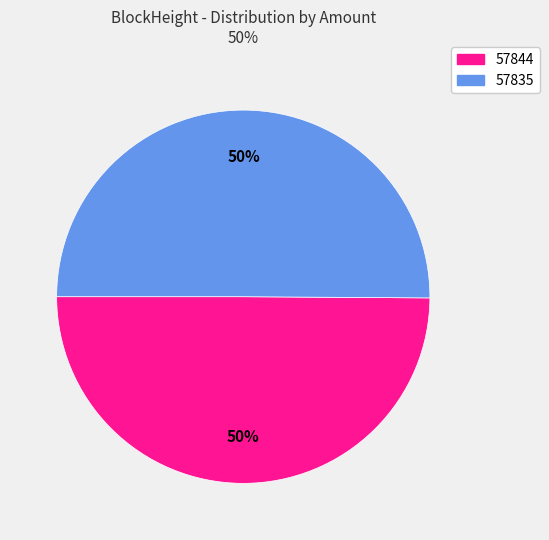

What is the ratio of the value at 57844 to the value at 57835?

1.0